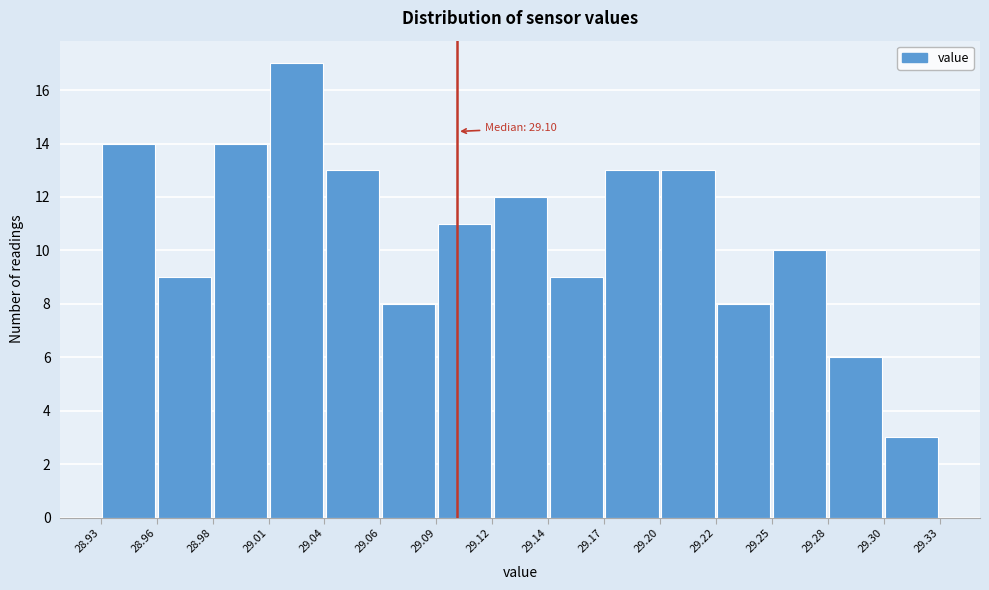

Over which range of the x-axis is the bar tallest?

29.01 to 29.04